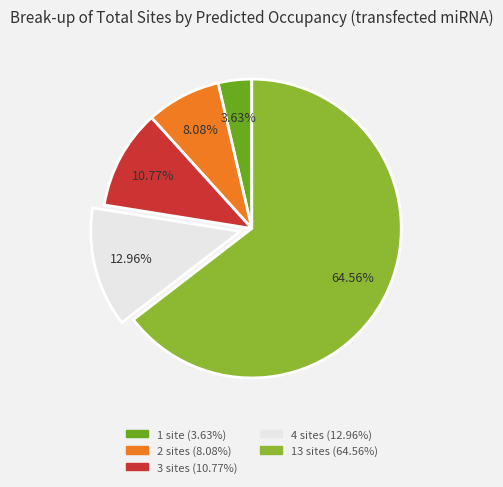

Combined, do 13 sites and 2 sites account for over 50%?

Yes